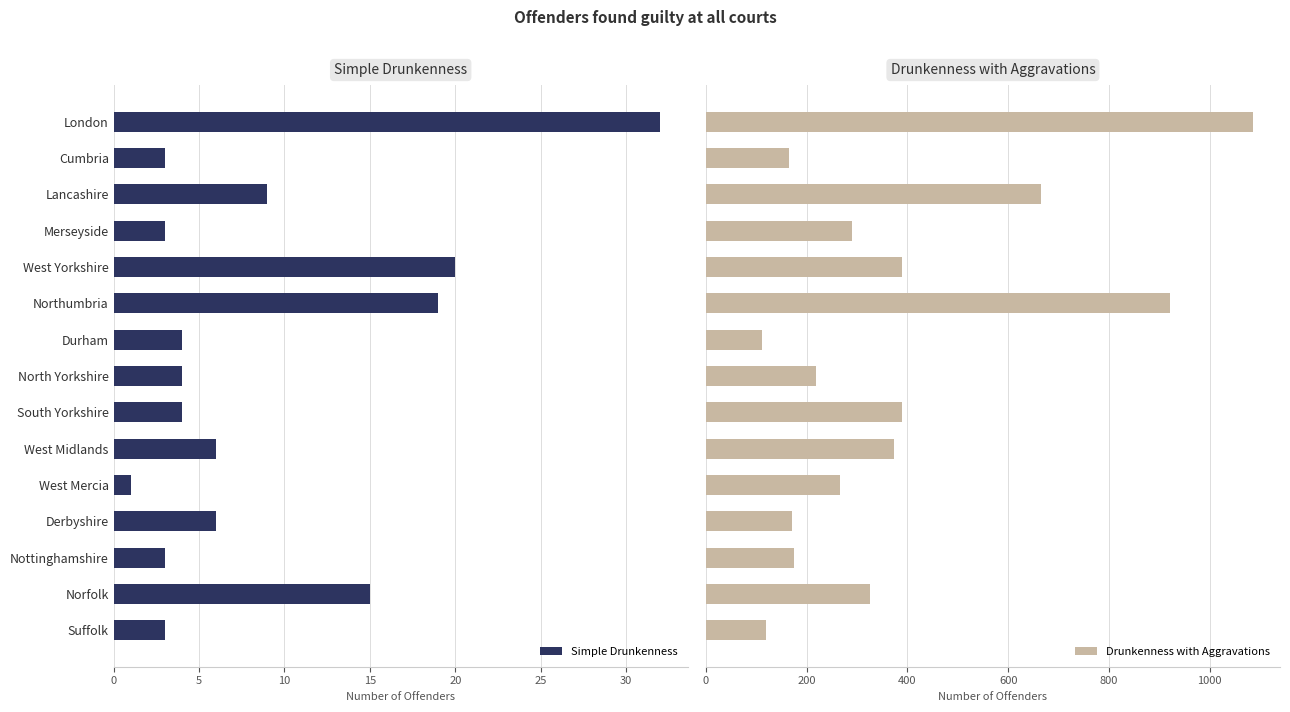

What is the difference between the second highest and second lowest values in the Simple Drunkenness series?

17